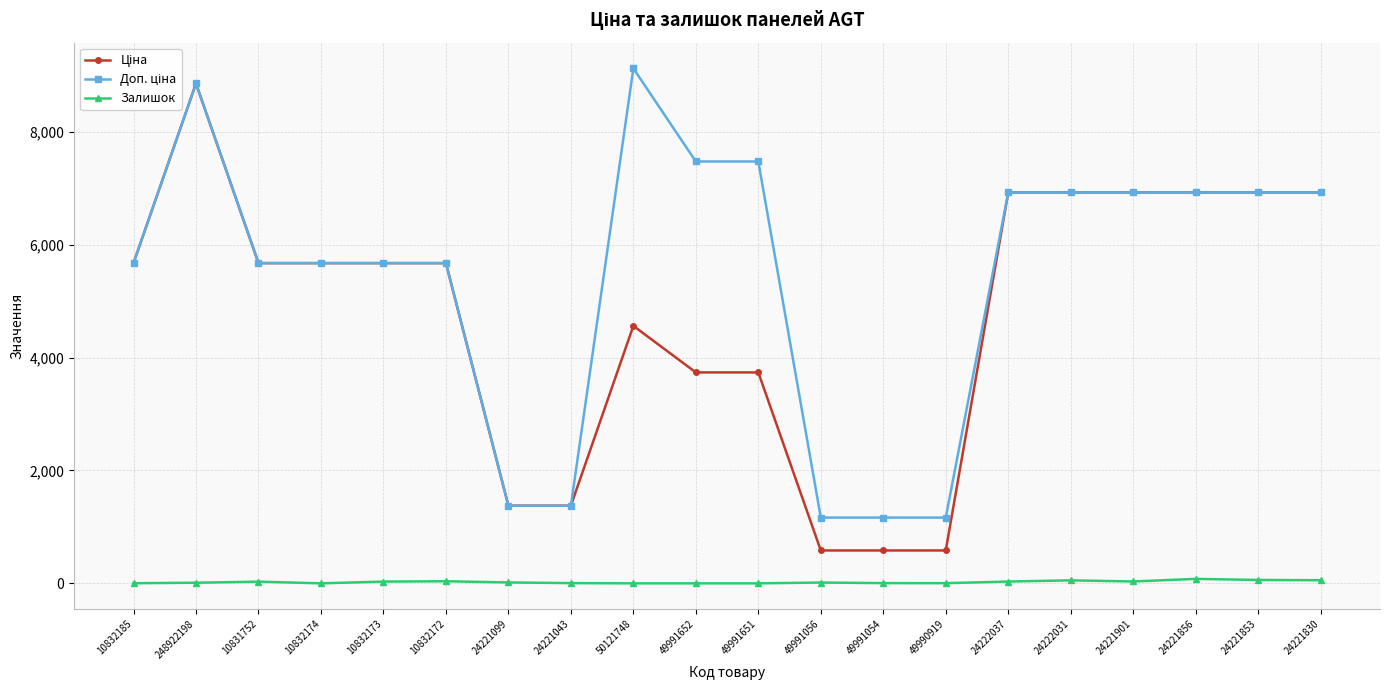

What is the label of the 4th point from the right?

24221901